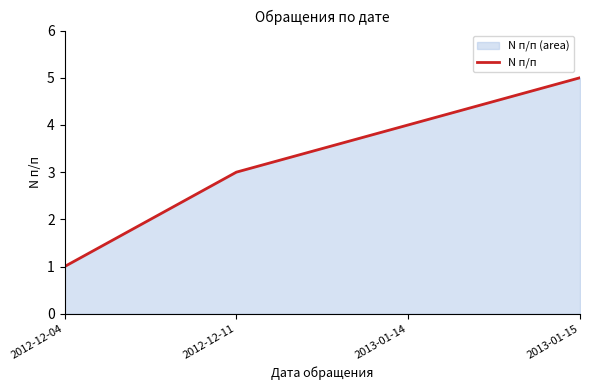

What is the sum of the values at 2013-01-15 and 2012-12-11?

8